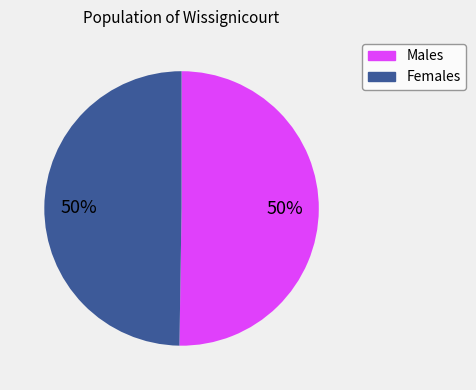

To the nearest percent, what is the average slice percentage?

50%